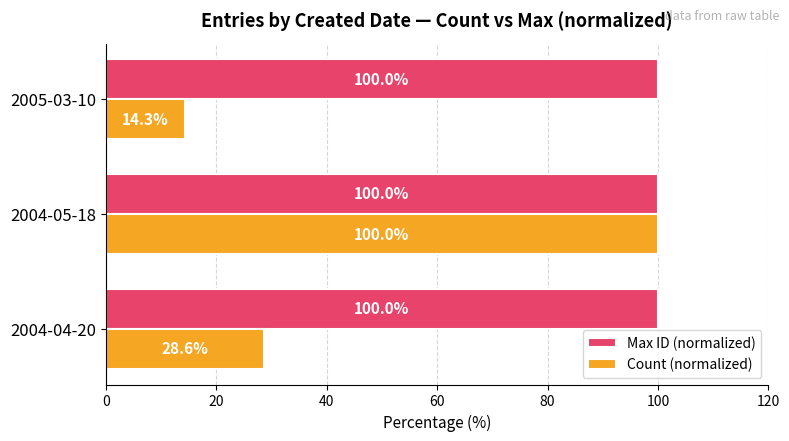

How many categories are shown in the chart?

3